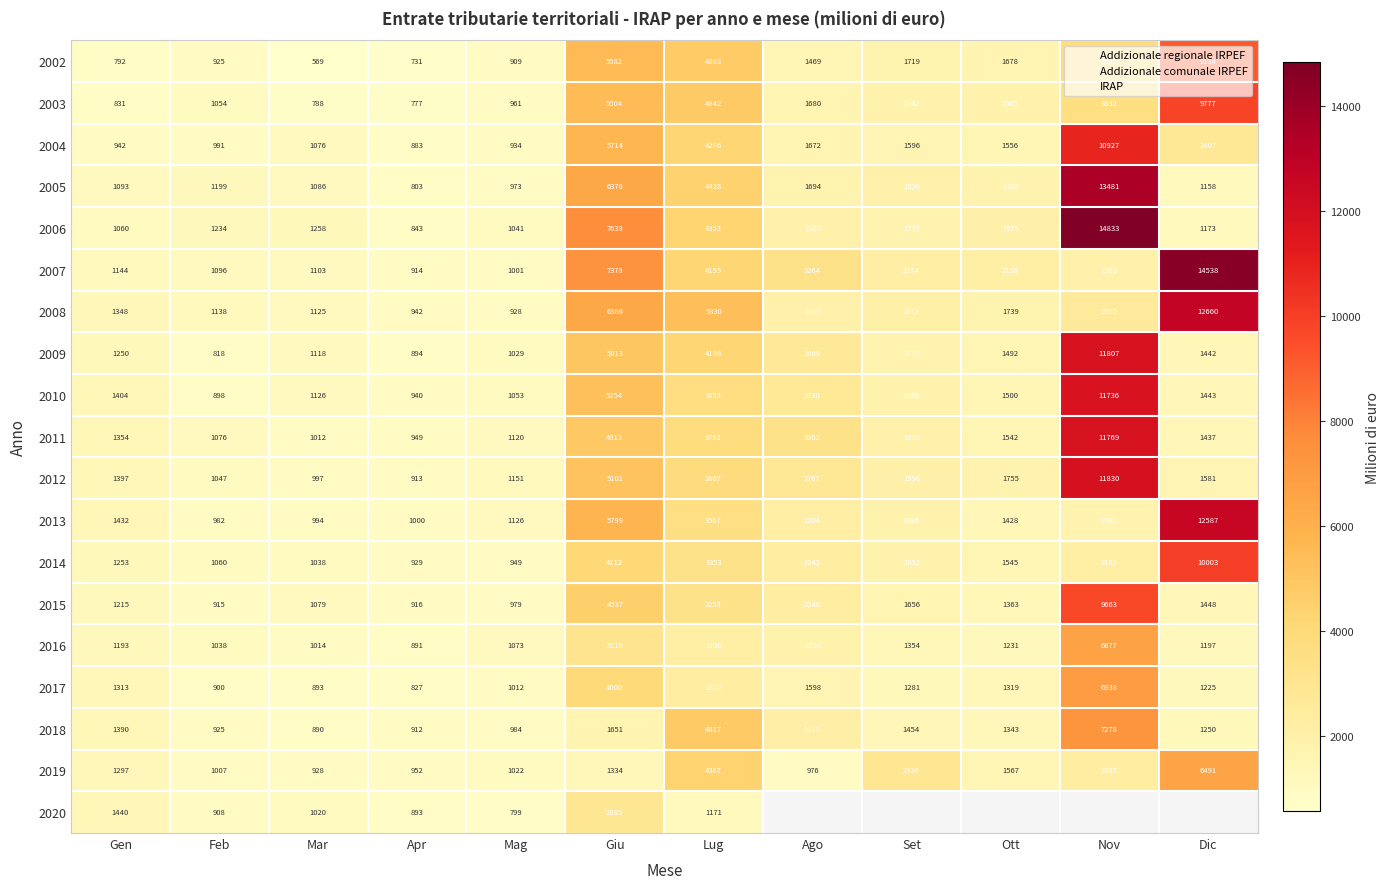

What is the greatest value displayed?

14833.0